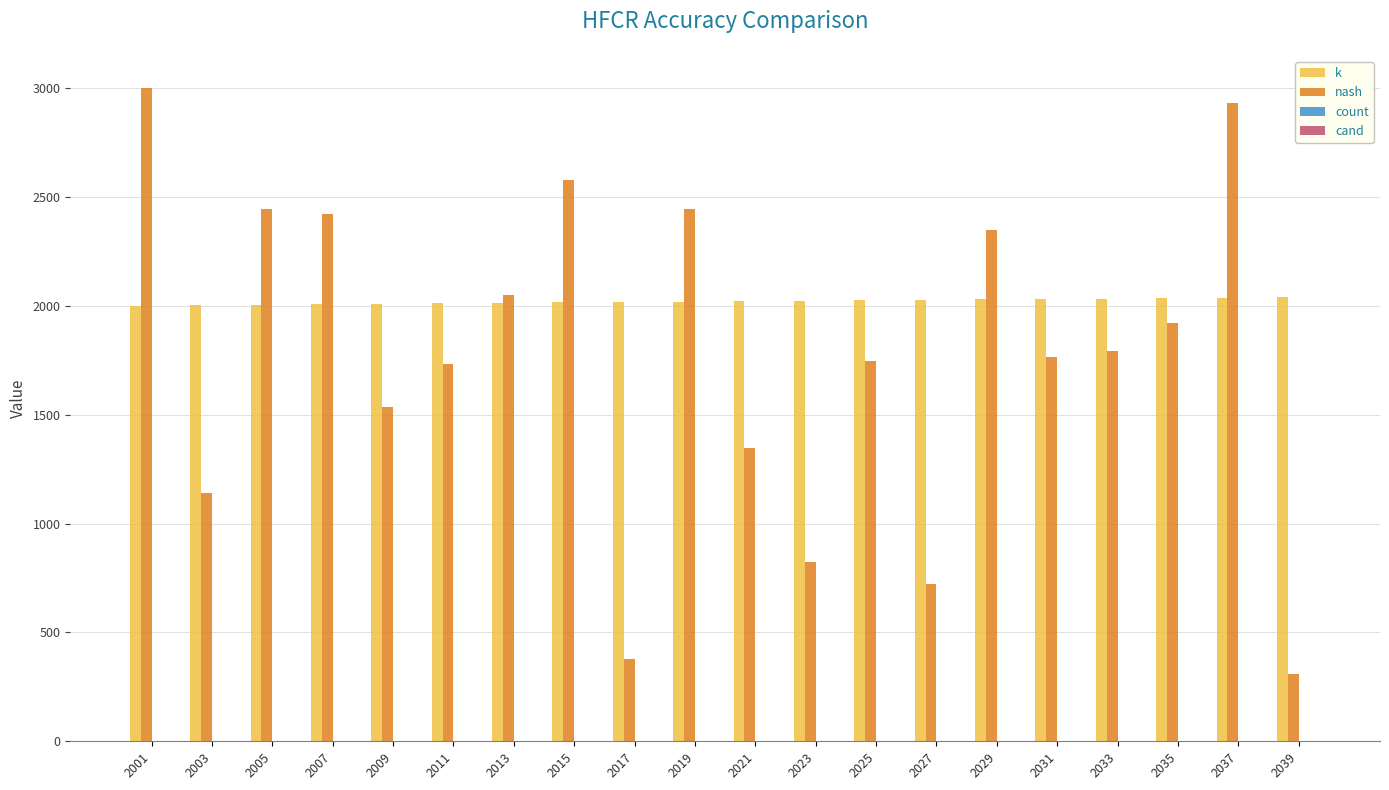

How many groups of bars are there?

20